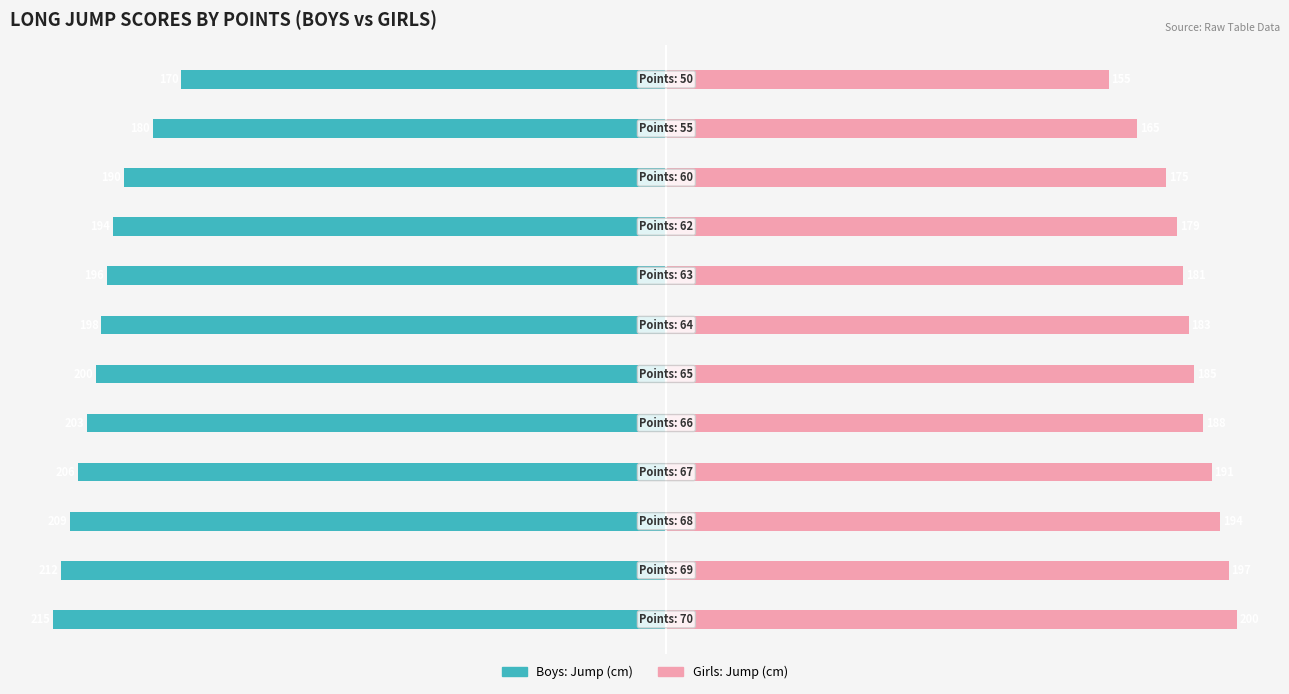

How many values in the Boys: Jump (cm) series are below -198?

6